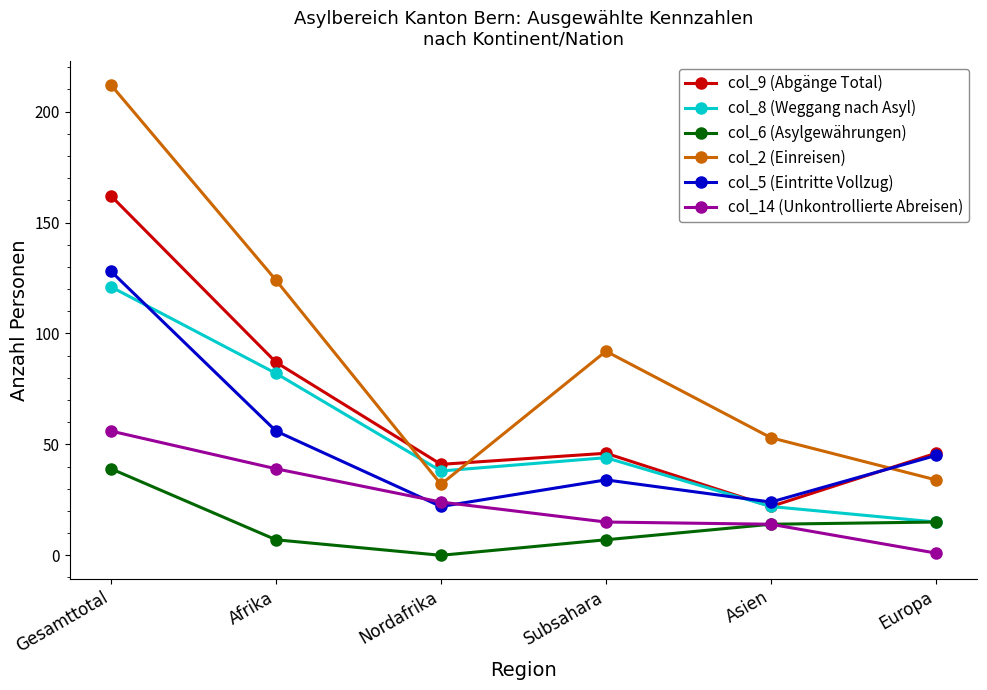

How many lines are shown in the chart?

6